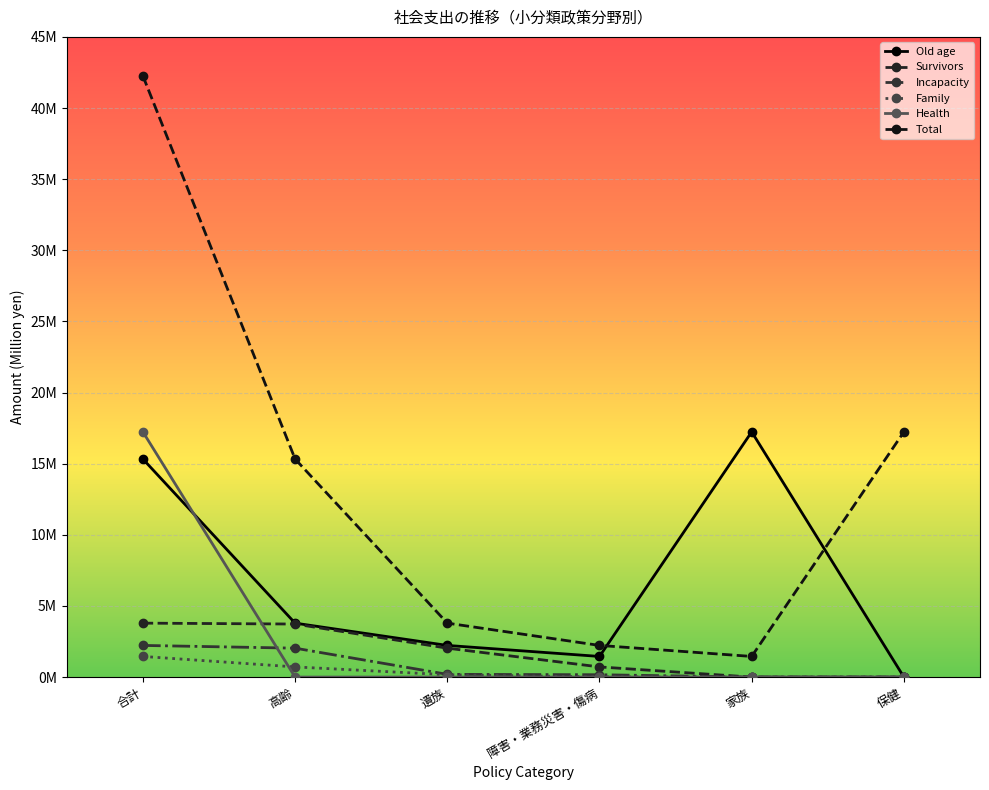

How many positive values does the Family series have?

4